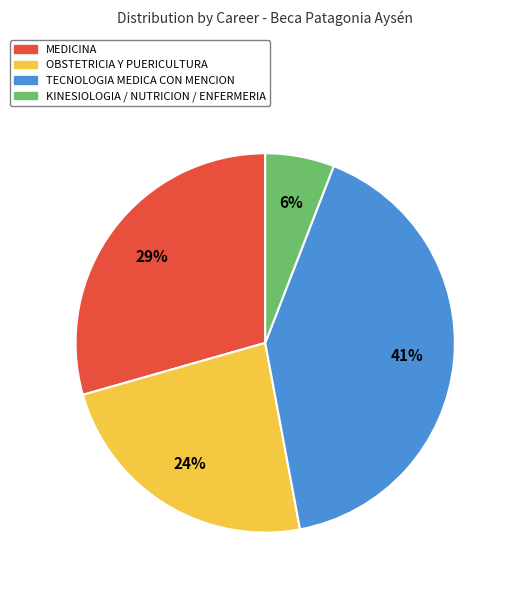

To the nearest percent, what portion does OBSTETRICIA Y PUERICULTURA represent?

24%